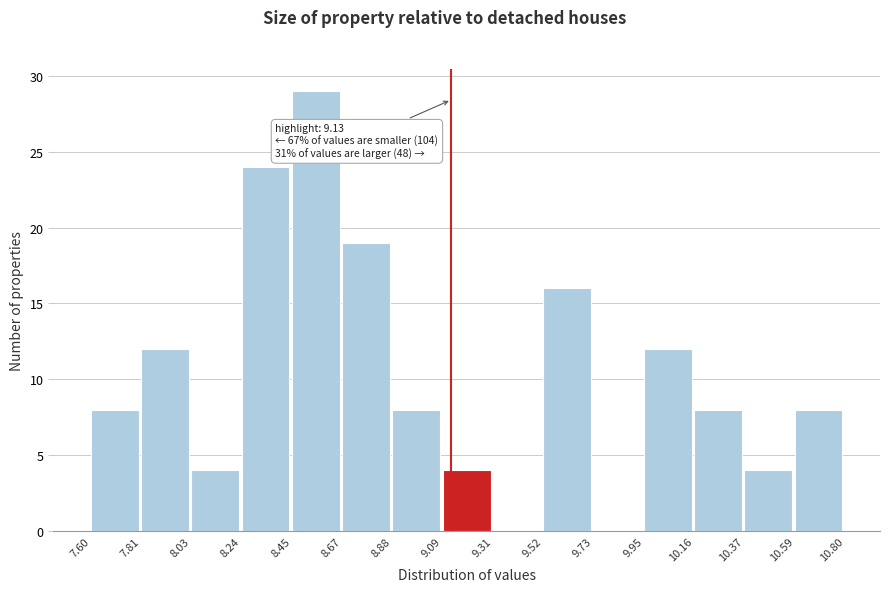

Which range on the x-axis has the tallest bar?

8.45 to 8.67